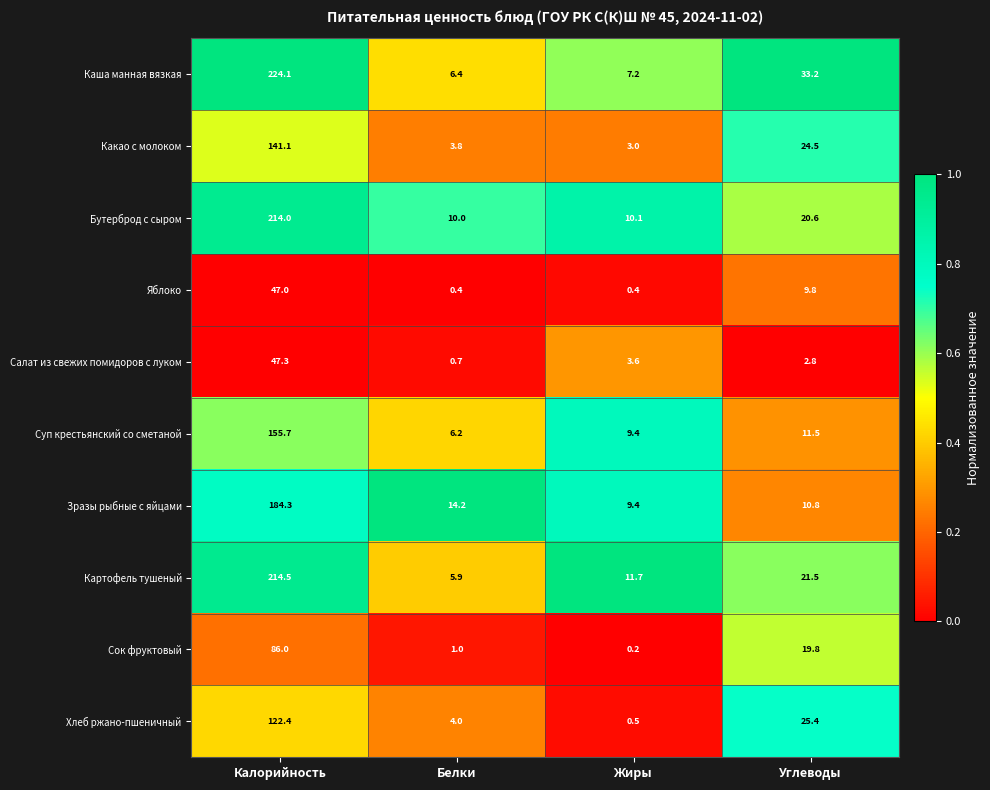

At how many categories does at least one series exceed 0?

4